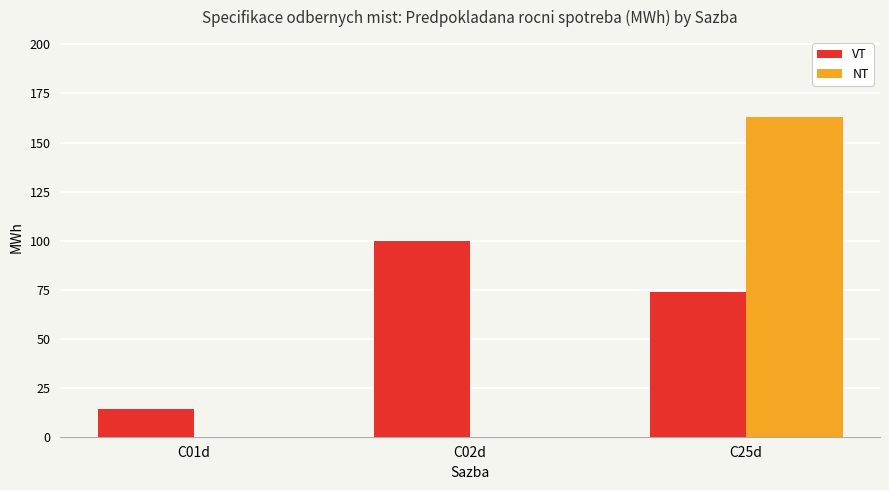

Read the VT value at C02d, to the nearest 5.

100